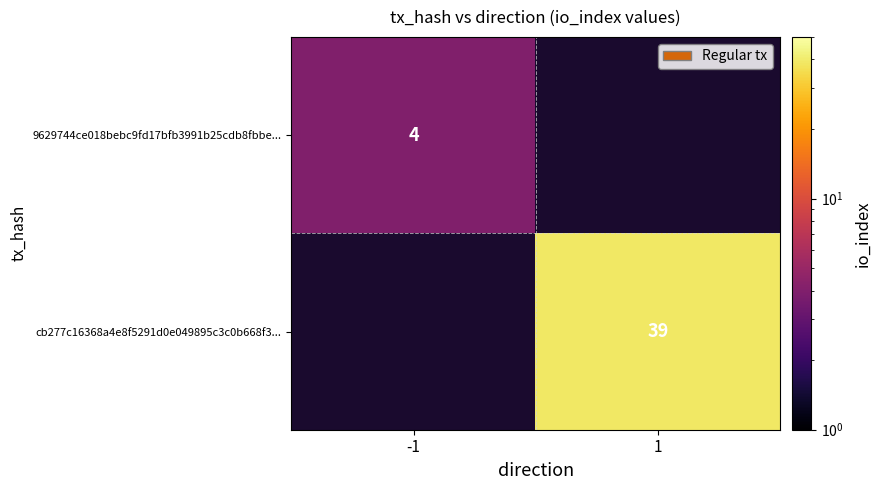

How many categories are shown in the chart?

2